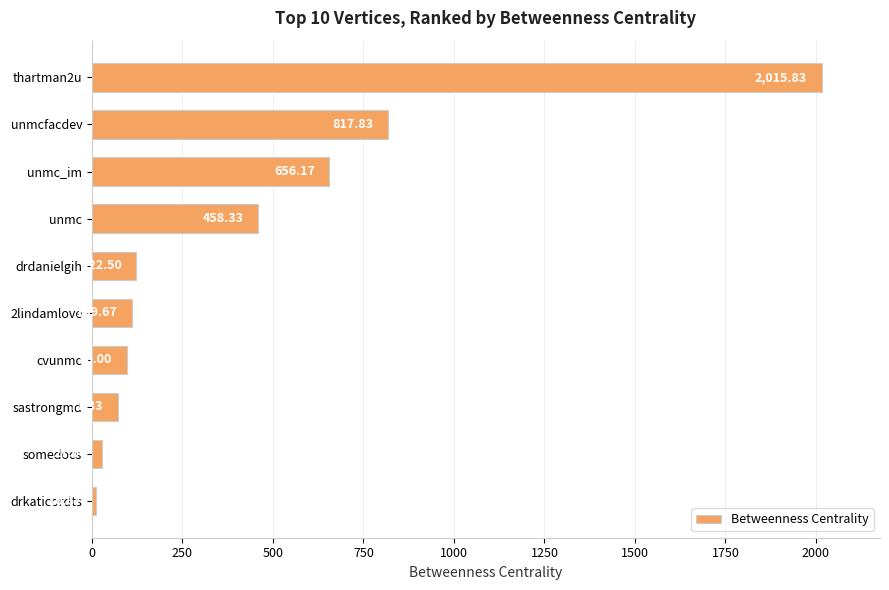

What is the smallest value displayed?

10.7